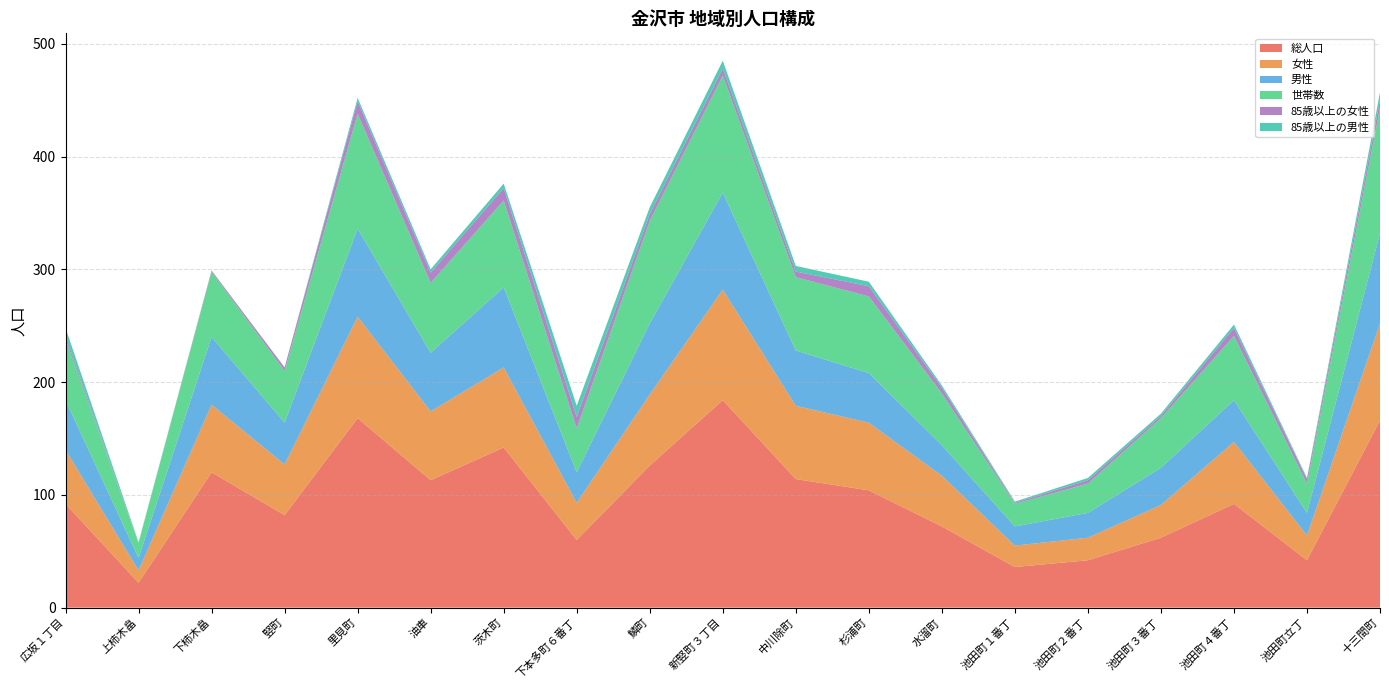

Reading right to left, list all the values displayed in this chart.

総人口: 十三間町=166	池田町立丁=42	池田町４番丁=92	池田町３番丁=62	池田町２番丁=42	池田町１番丁=36	水溜町=72	杉浦町=104	中川除町=114	新竪町３丁目=184	鱗町=126	下本多町６番丁=60	茨木町=142	油車=113	里見町=168	竪町=82	下柿木畠=120	上柿木畠=22	広坂１丁目=92
女性: 十三間町=86	池田町立丁=22	池田町４番丁=55	池田町３番丁=29	池田町２番丁=20	池田町１番丁=19	水溜町=45	杉浦町=60	中川除町=65	新竪町３丁目=98	鱗町=63	下本多町６番丁=33	茨木町=71	油車=61	里見町=90	竪町=45	下柿木畠=60	上柿木畠=11	広坂１丁目=48
男性: 十三間町=80	池田町立丁=20	池田町４番丁=37	池田町３番丁=33	池田町２番丁=22	池田町１番丁=17	水溜町=27	杉浦町=44	中川除町=49	新竪町３丁目=86	鱗町=63	下本多町６番丁=27	茨木町=71	油車=52	里見町=78	竪町=37	下柿木畠=60	上柿木畠=11	広坂１丁目=44
世帯数: 十三間町=111	池田町立丁=26	池田町４番丁=57	池田町３番丁=44	池田町２番丁=26	池田町１番丁=20	水溜町=46	杉浦町=68	中川除町=65	新竪町３丁目=104	鱗町=91	下本多町６番丁=39	茨木町=77	油車=62	里見町=102	竪町=46	下柿木畠=58	上柿木畠=13	広坂１丁目=54
85歳以上の女性: 十三間町=7	池田町立丁=4	池田町４番丁=7	池田町３番丁=2	池田町２番丁=3	池田町１番丁=1	水溜町=5	杉浦町=9	中川除町=5	新竪町３丁目=6	鱗町=6	下本多町６番丁=10	茨木町=11	油車=9	里見町=11	竪町=3	下柿木畠=1	上柿木畠=0	広坂１丁目=3
85歳以上の男性: 十三間町=7	池田町立丁=1	池田町４番丁=3	池田町３番丁=2	池田町２番丁=2	池田町１番丁=1	水溜町=2	杉浦町=4	中川除町=5	新竪町３丁目=7	鱗町=6	下本多町６番丁=10	茨木町=4	油車=3	里見町=3	竪町=0	下柿木畠=0	上柿木畠=1	広坂１丁目=7